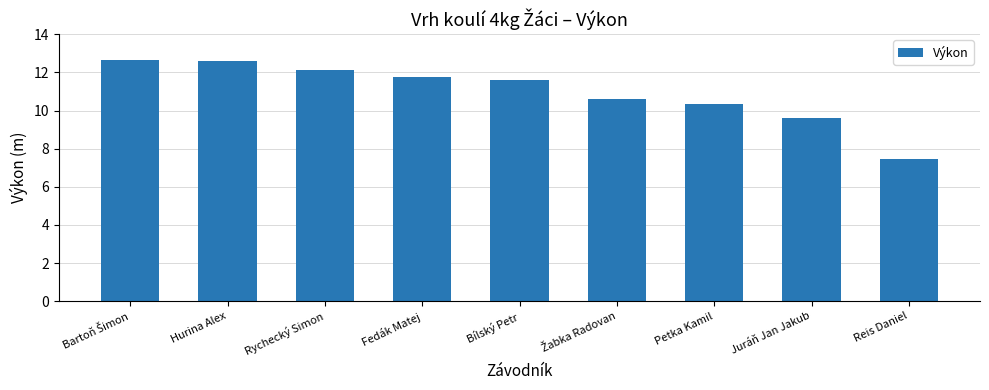

What is the maximum value shown in the chart?

12.7